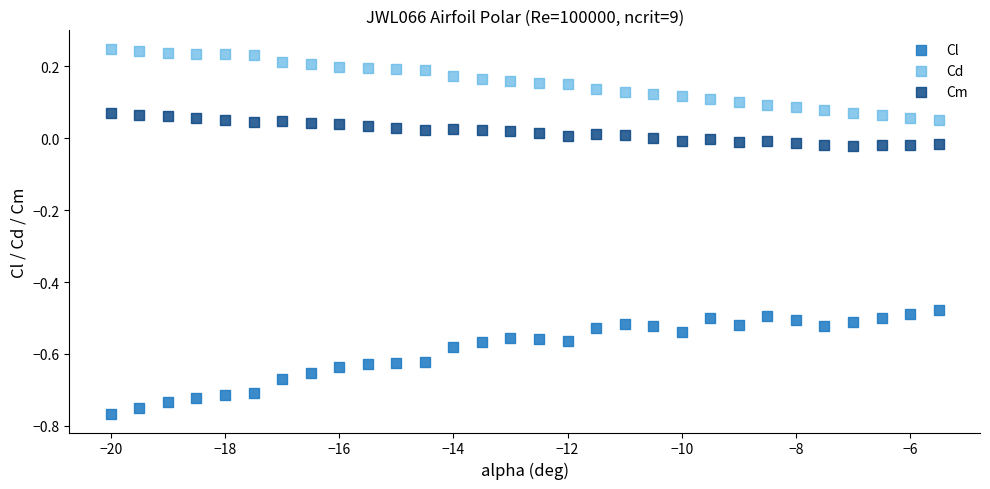

What is the X range (max minus min) for the scatter plot?

14.5